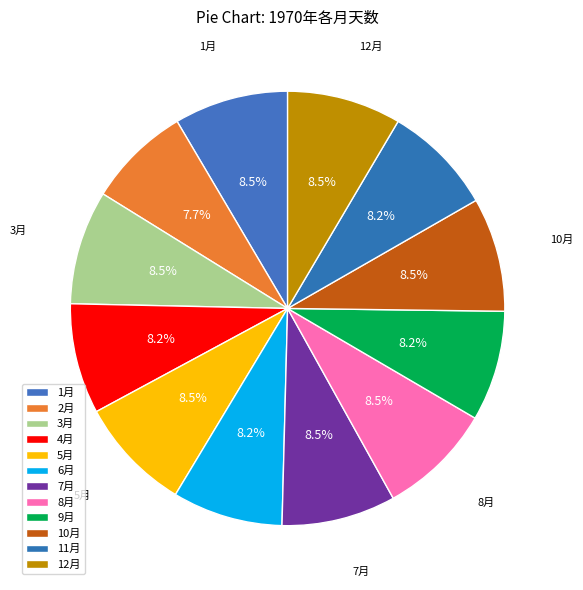

Which slice is the largest?

1月